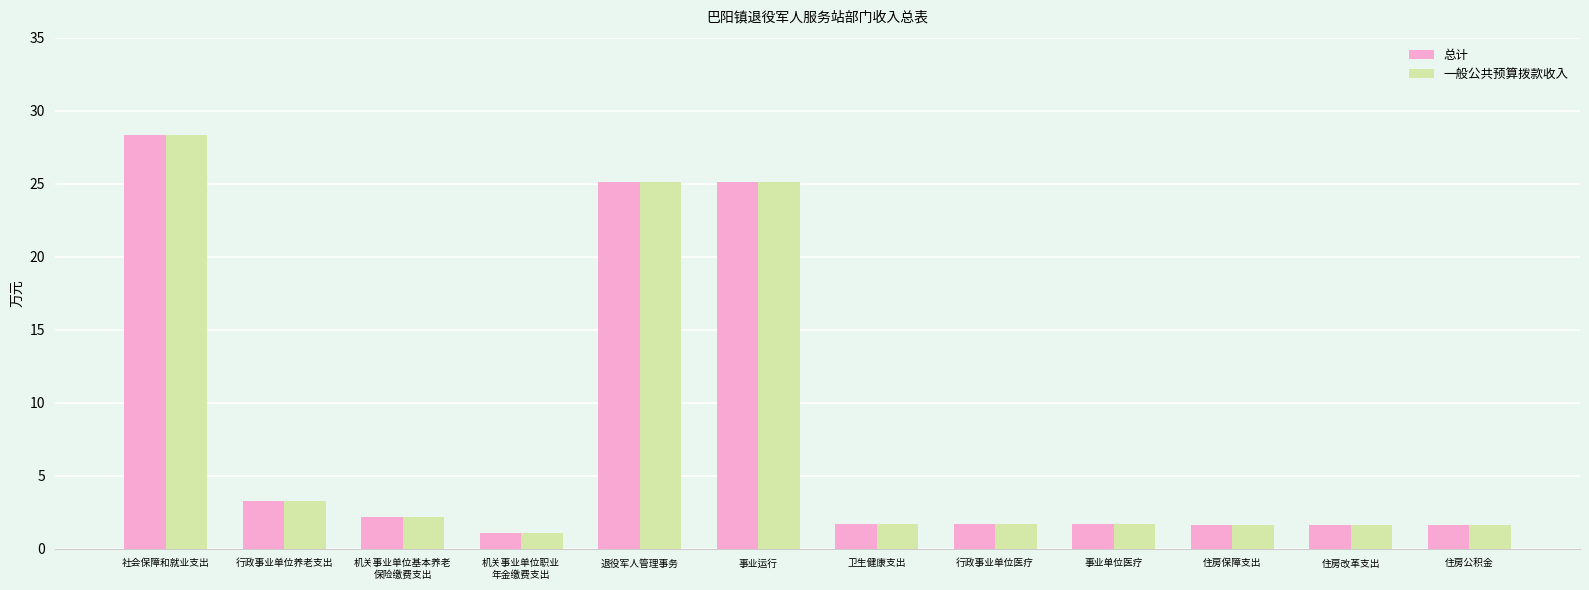

What is the average value of the 总计 series?

7.9